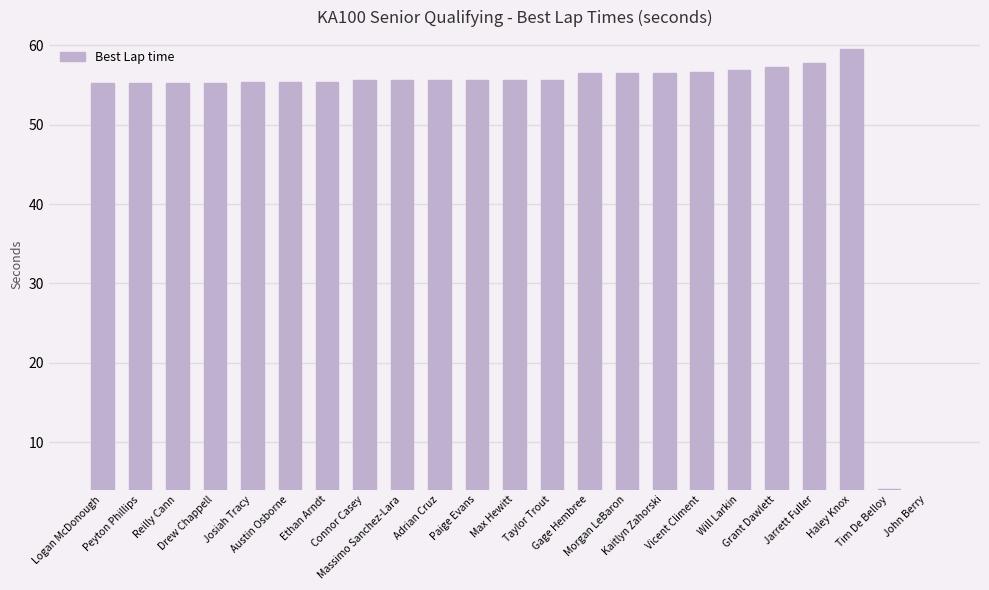

True or false: the data shows 0.0 at John Berry.

True